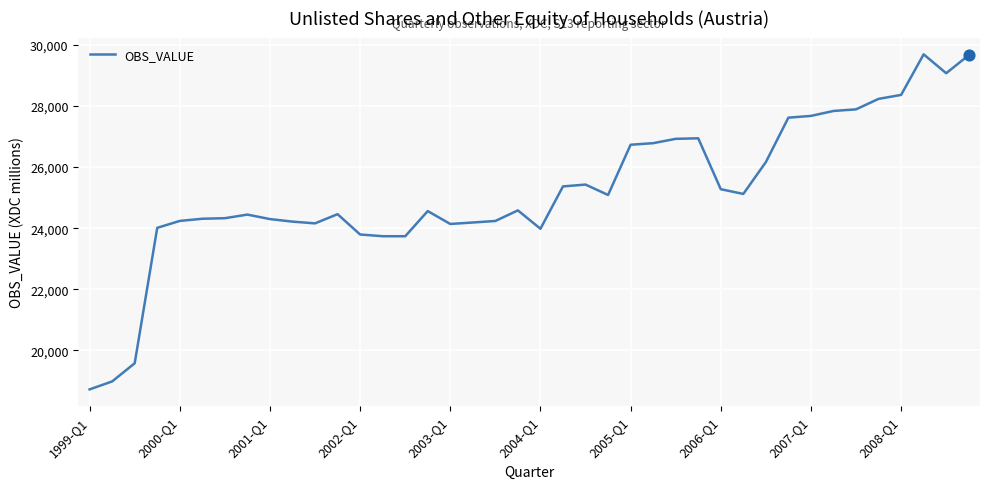

What is the difference between the maximum and minimum values?

10974